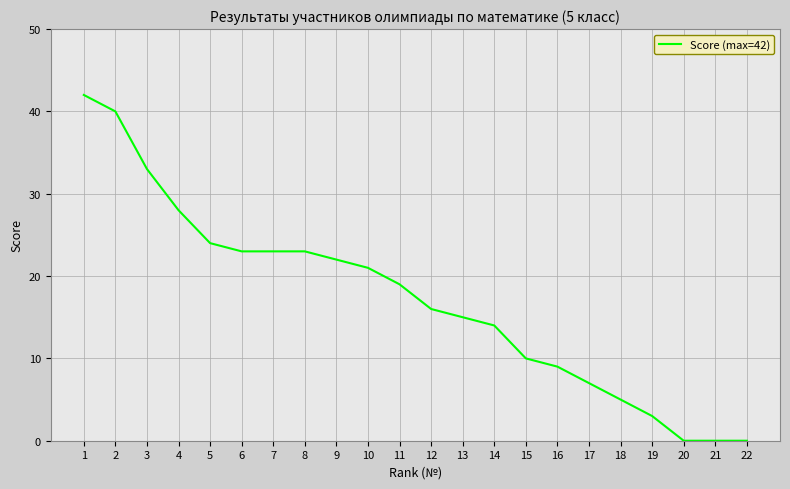

How many lines are shown in the chart?

1